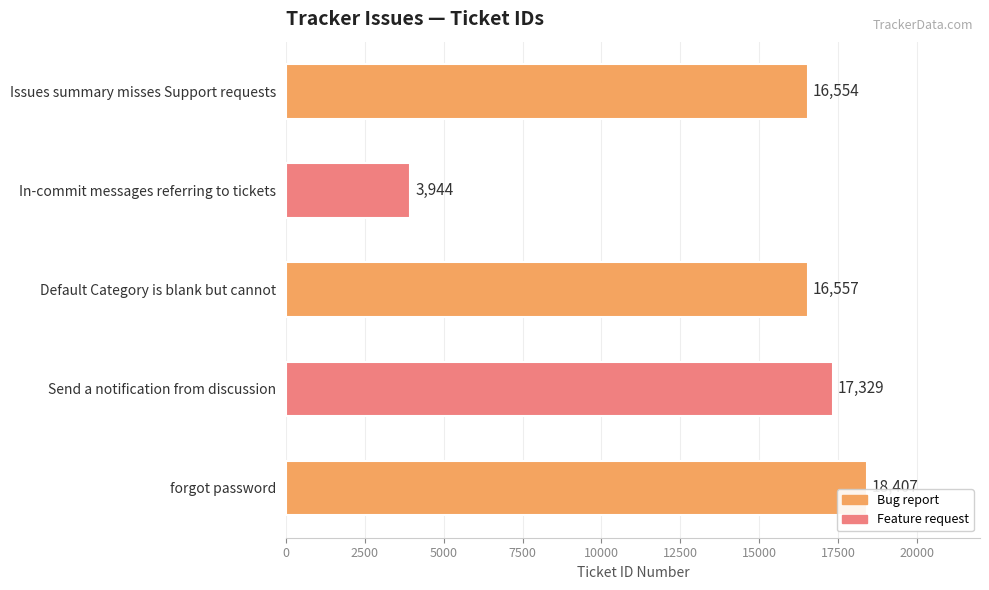

Which label corresponds to the smallest value in the chart?

In-commit messages referring to tickets